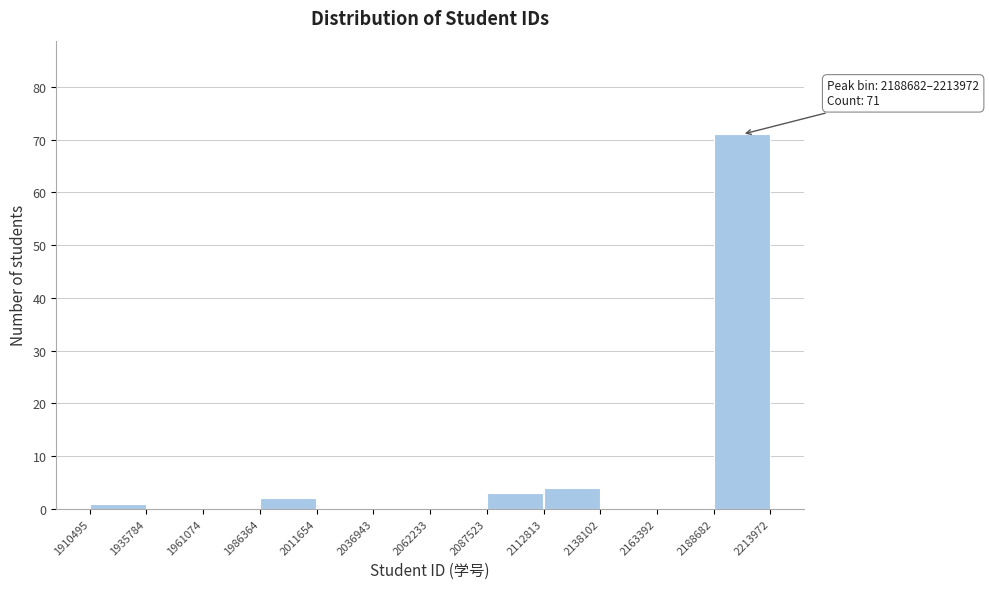

Which range on the x-axis has the tallest bar?

2188682 to 2213972